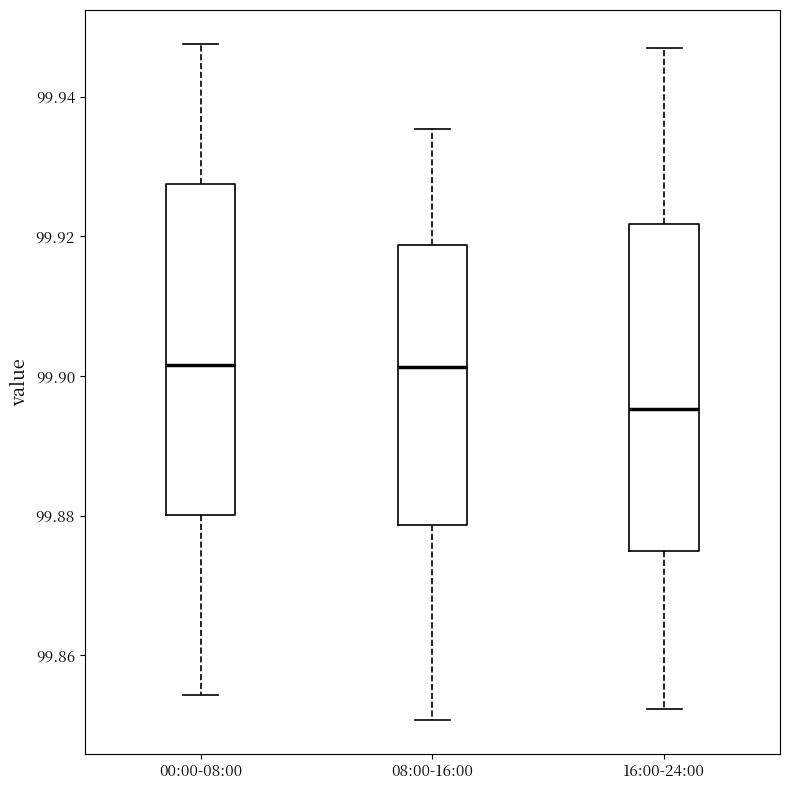

Where is the upper edge of the box for 16:00-24:00 on the y-axis? The values are not printed on the chart, so give them approximately, as read against the axis.

99.922